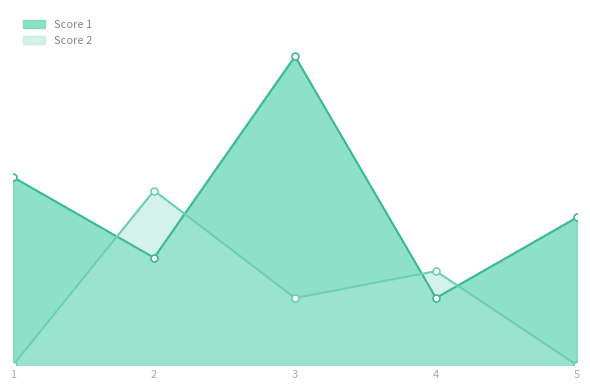

Where do Score 1 and Score 2 first cross each other?

1 and 2